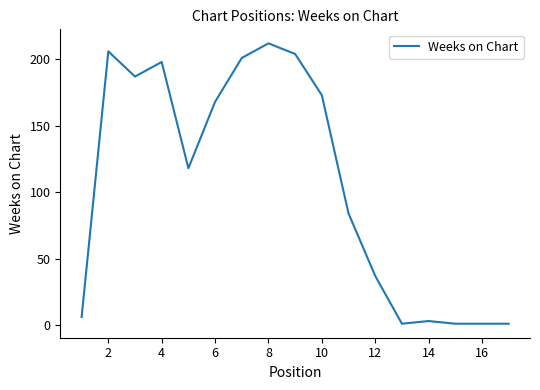

What is the difference between the maximum and minimum values?

211